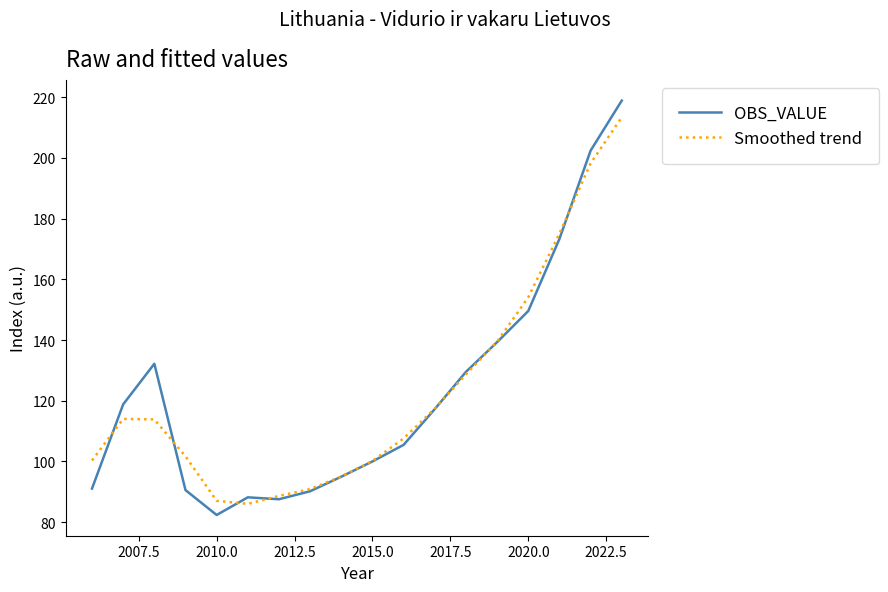

What is the lowest value of the OBS_VALUE series?

82.4